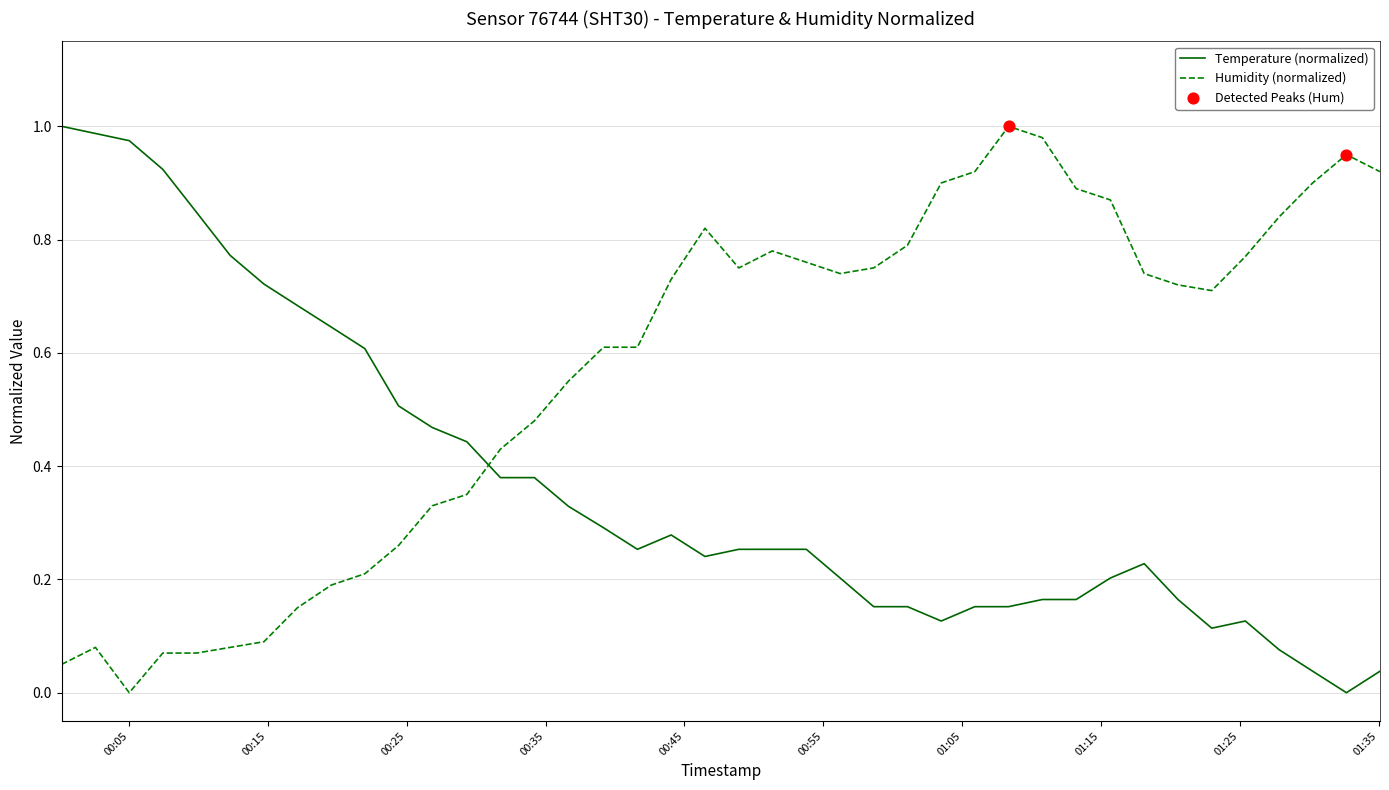

Rank the series by their average value, from highest to lowest.

Humidity (normalized), Temperature (normalized)